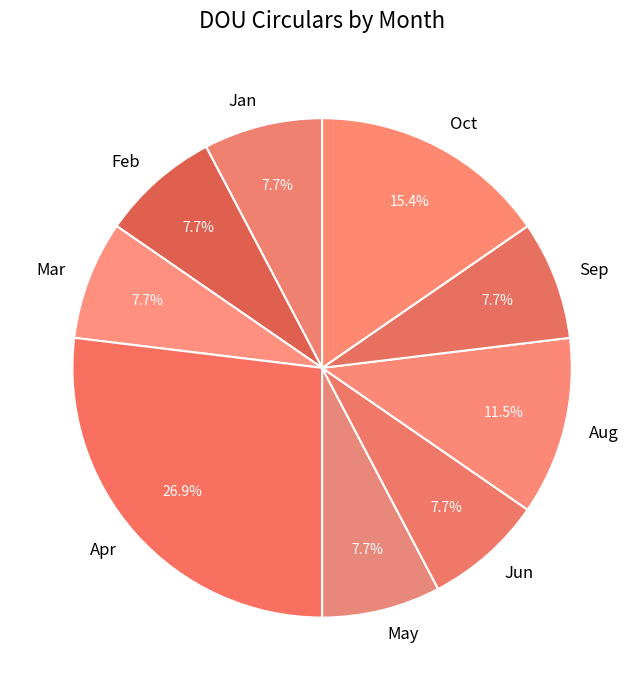

Count the number of slices in the pie.

9